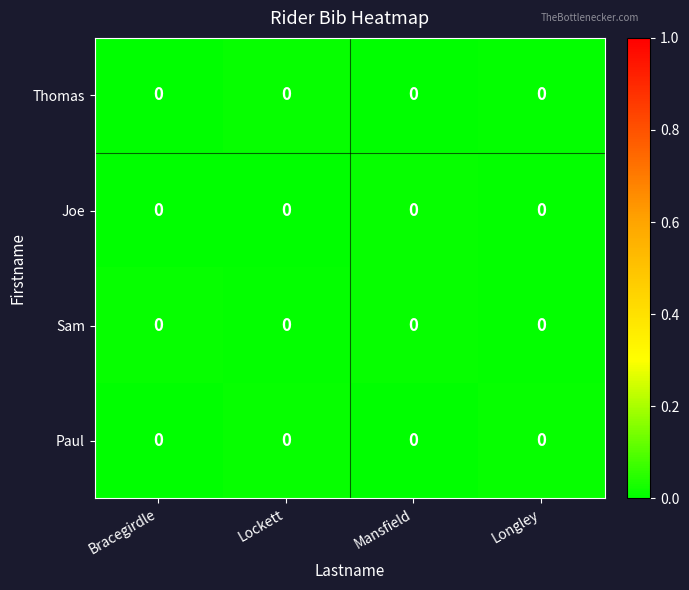

At which category does the chart reach its peak across all series?

Lockett